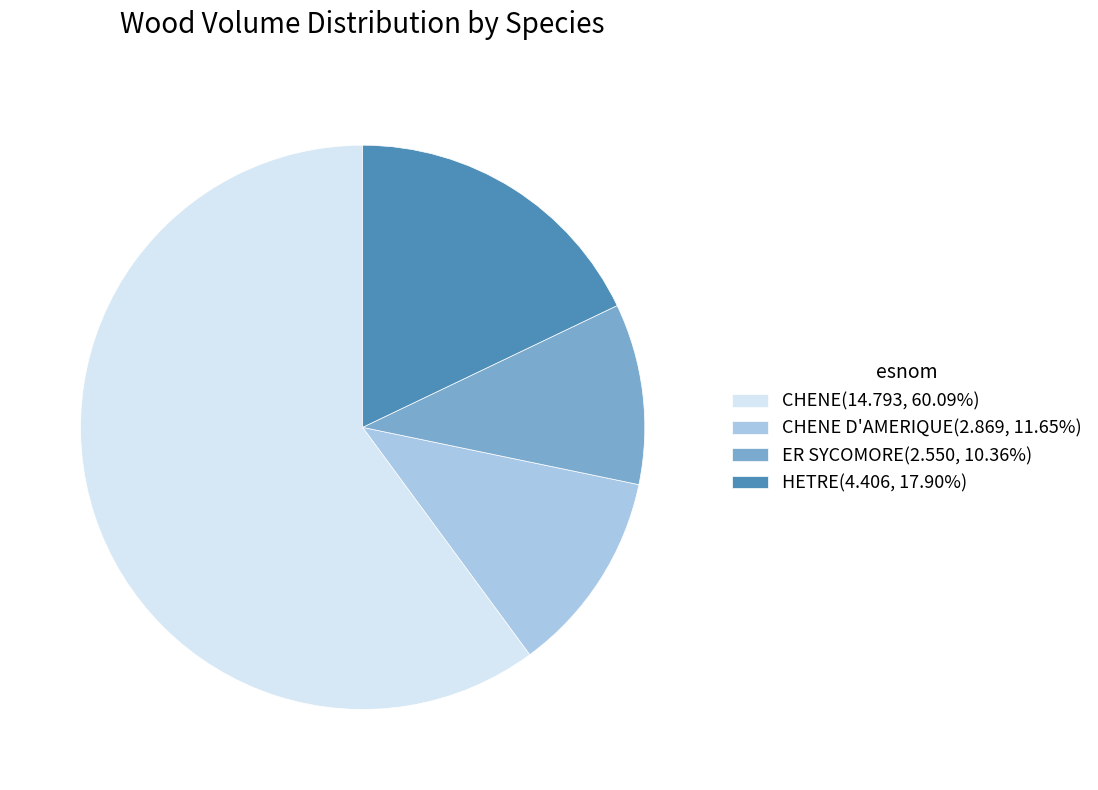

Do CHENE(14.793, 60.09%) and HETRE(4.406, 17.90%) together represent more than half of the pie?

Yes